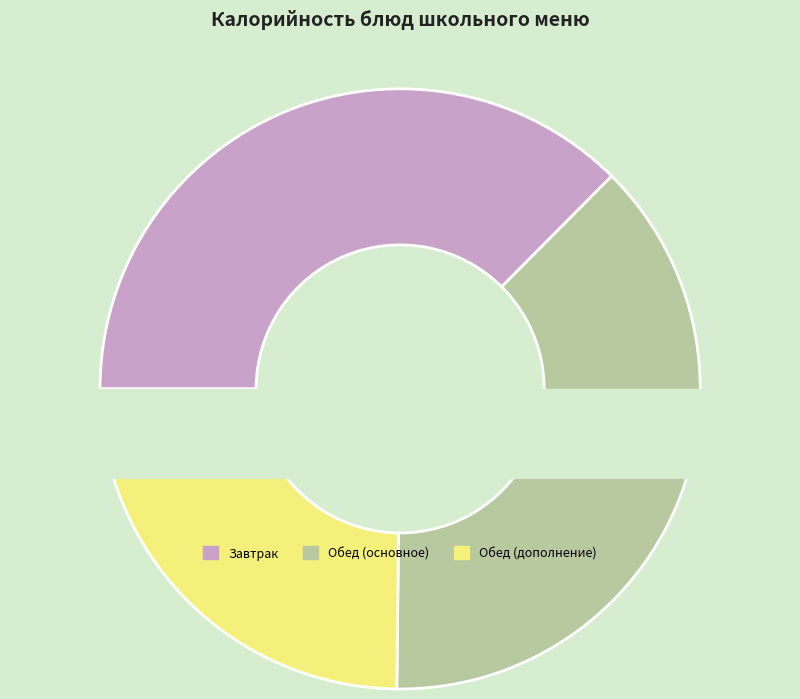

True or false: Макароны отварные accounts for 13% of the total.

True